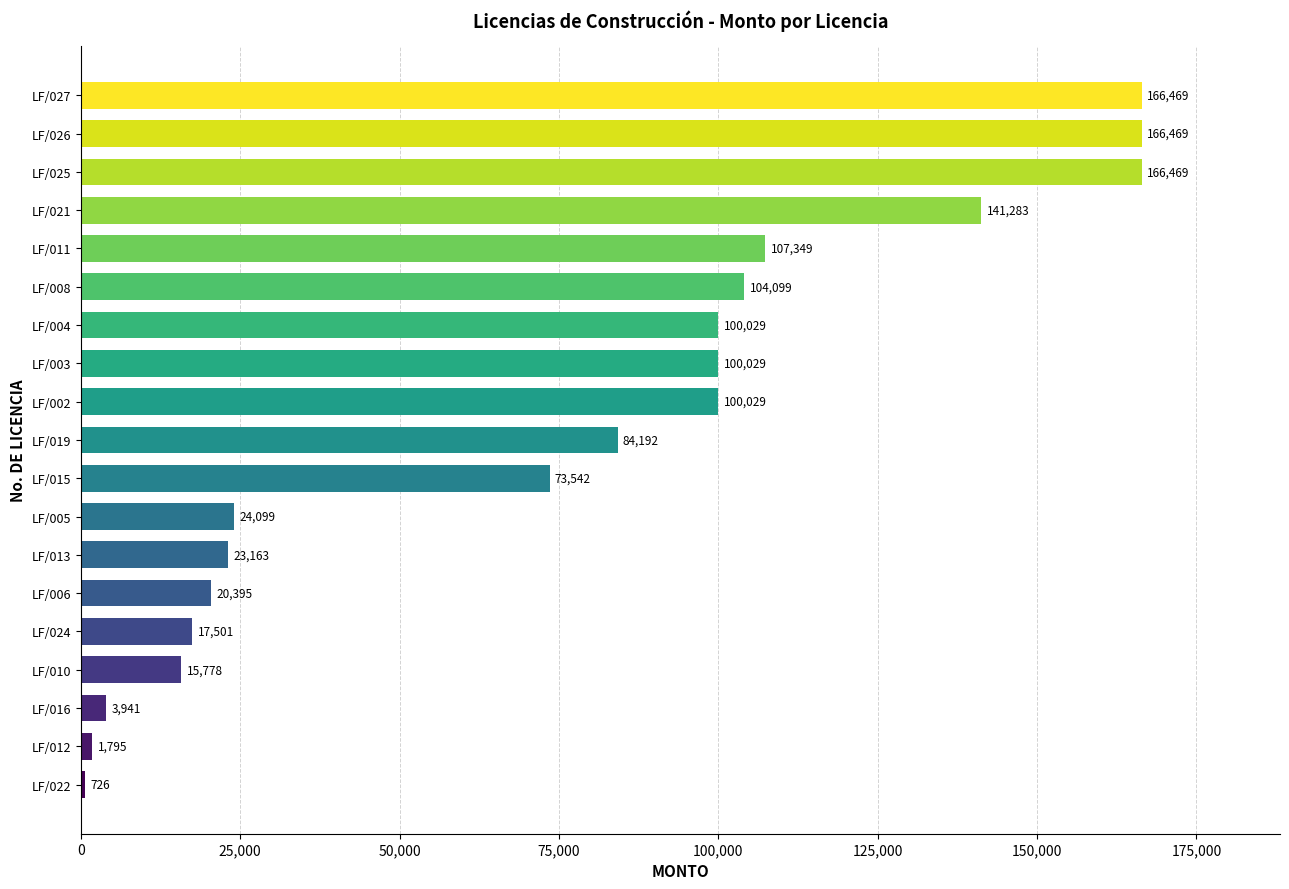

What is the sum of the values at LF/002 and LF/027?

266498